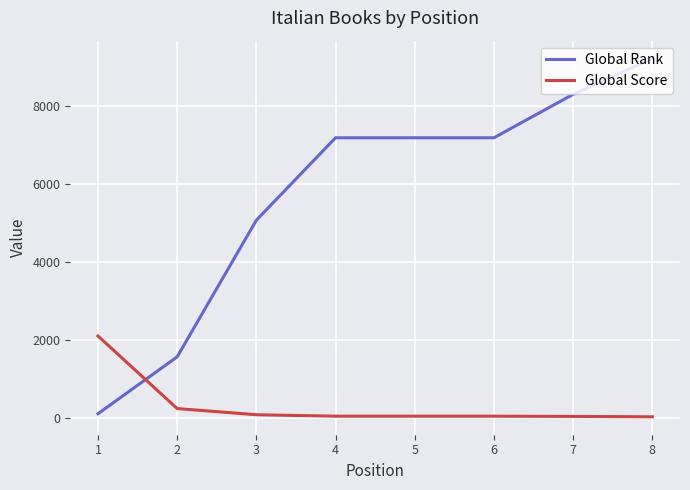

At how many categories does at least one series exceed 8544?

1